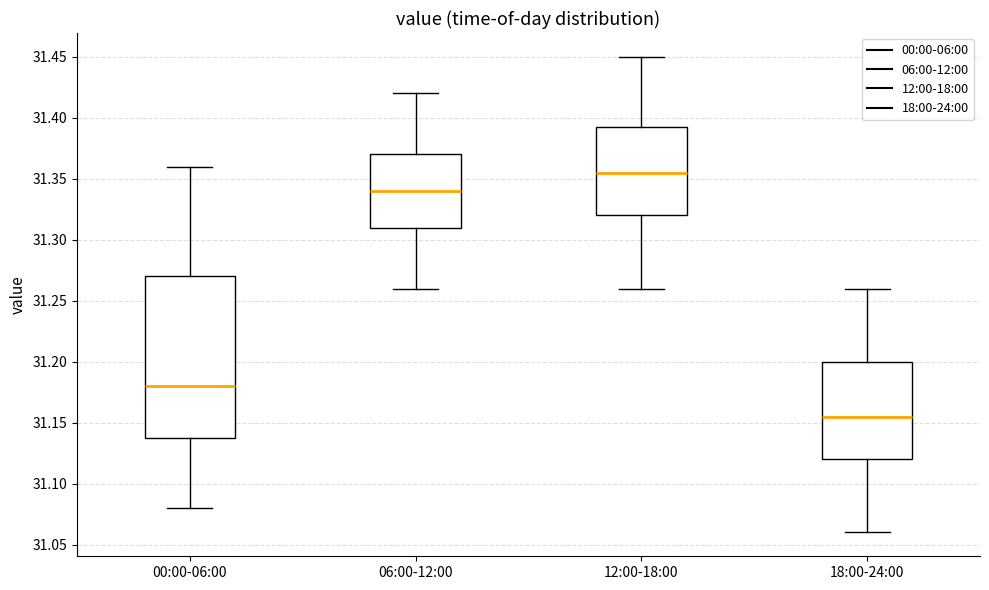

Reading left to right, read every box against the y-axis: the position of its median line, the range the box covers, and the ends of its whiskers. The values are not printed on the chart, so give them approximately, as read against the axis.

00:00-06:00: median 31.180, box 31.140 to 31.270, whiskers 31.080 to 31.360
06:00-12:00: median 31.340, box 31.310 to 31.370, whiskers 31.260 to 31.420
12:00-18:00: median 31.355, box 31.320 to 31.395, whiskers 31.260 to 31.450
18:00-24:00: median 31.155, box 31.120 to 31.200, whiskers 31.060 to 31.260